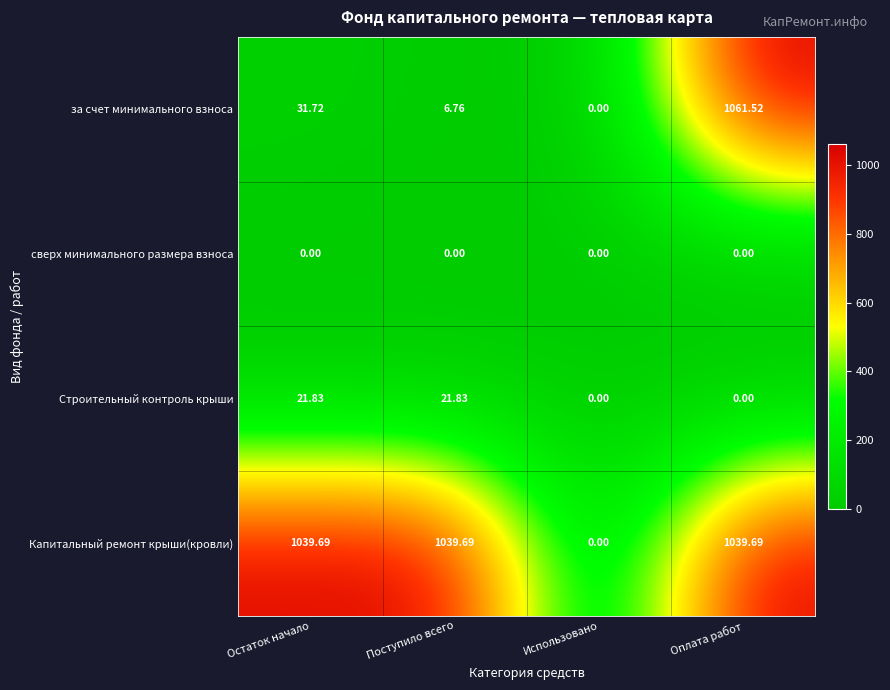

At Поступило всего, list the series in order from largest to smallest.

Капитальный ремонт крыши(кровли), Строительный контроль крыши, за счет минимального взноса, сверх минимального размера взноса